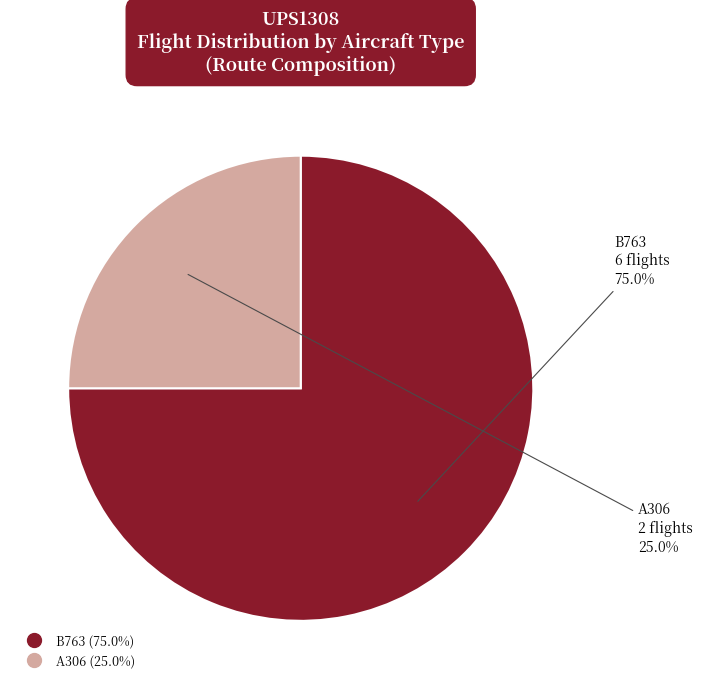

Is the sum of A306 and B763 greater than half?

Yes